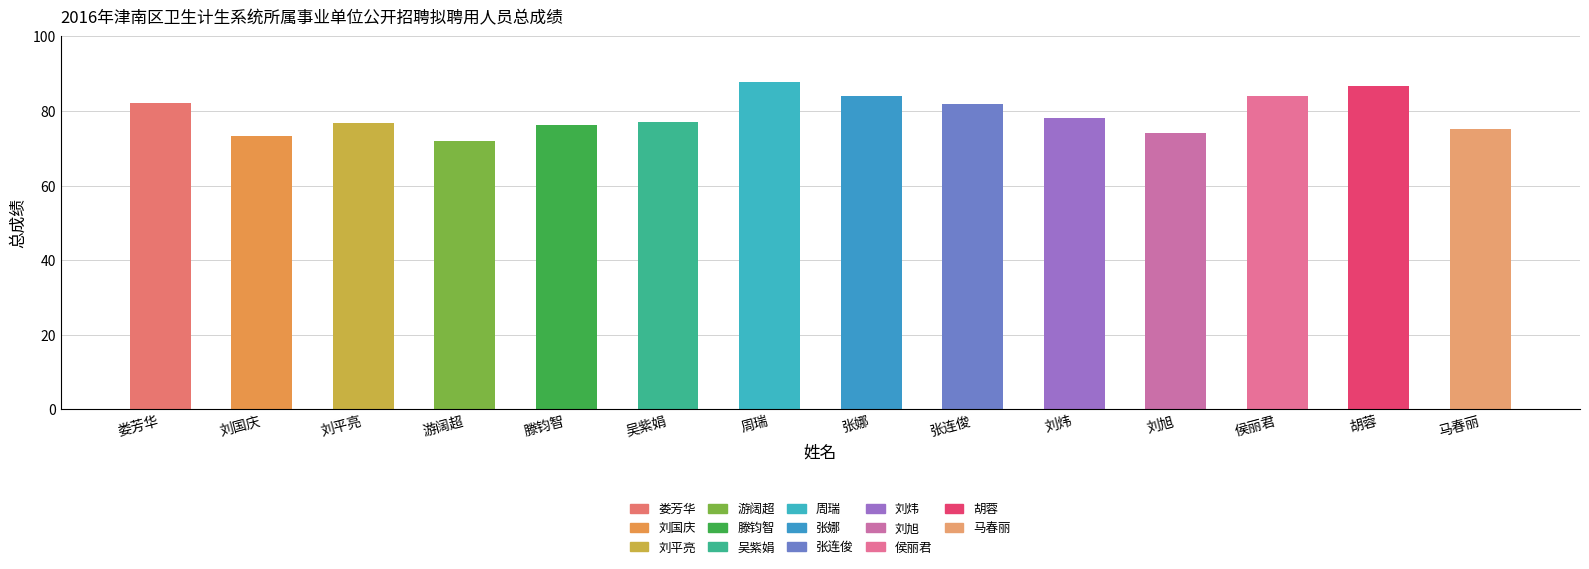

What is the change in value from 刘平亮 to 周瑞?

+10.9